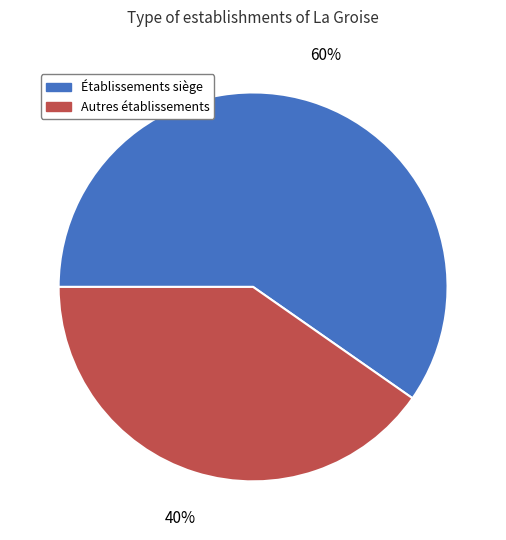

To the nearest percent, what is the average slice percentage?

50%